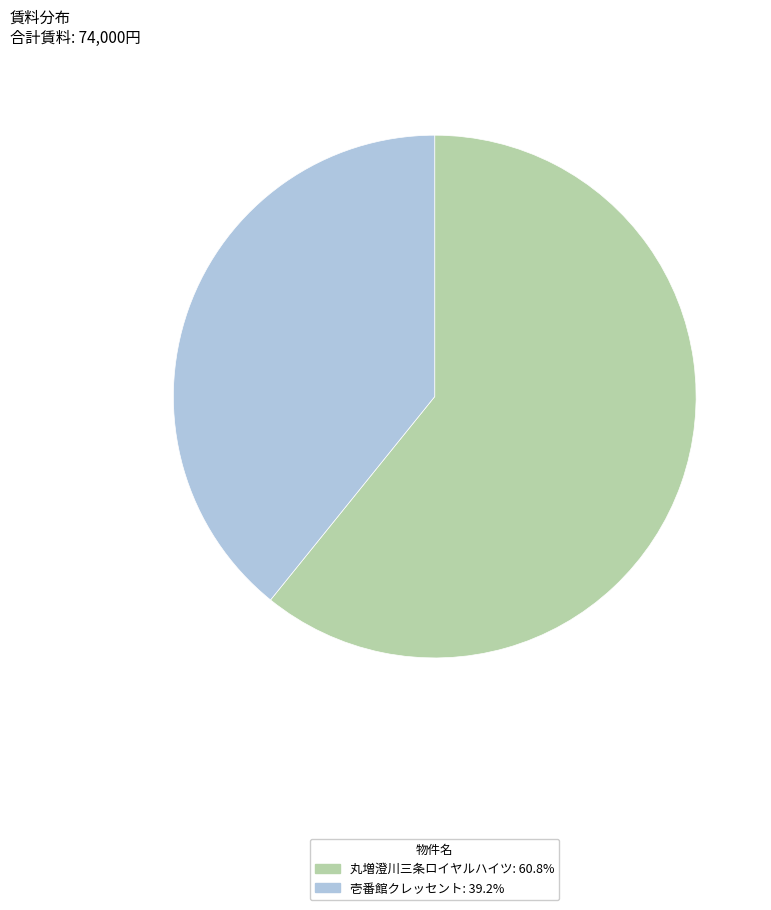

What is the ratio of the value at 壱番館クレッセント to the value at 丸増澄川三条ロイヤルハイツ?

0.6